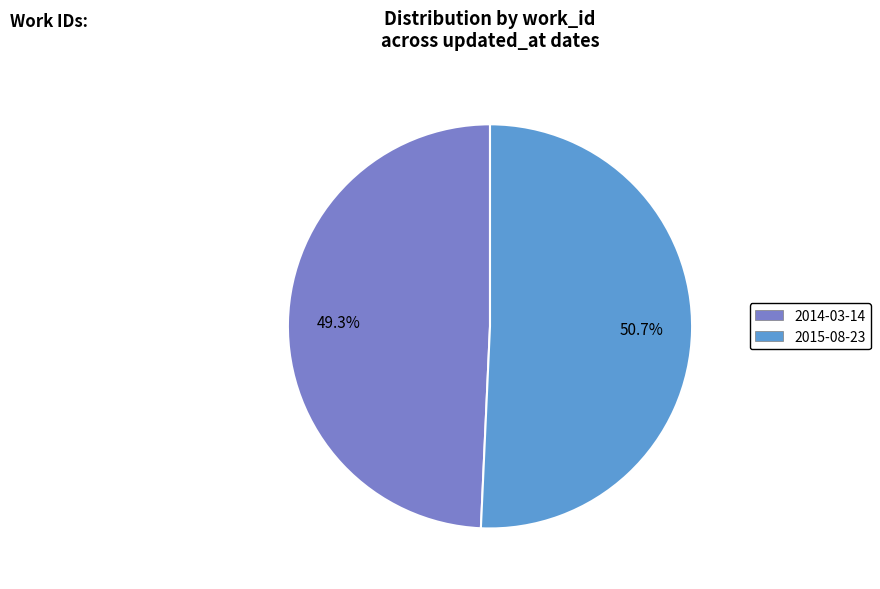

Does 2015-08-23 account for over 50% of the chart?

Yes